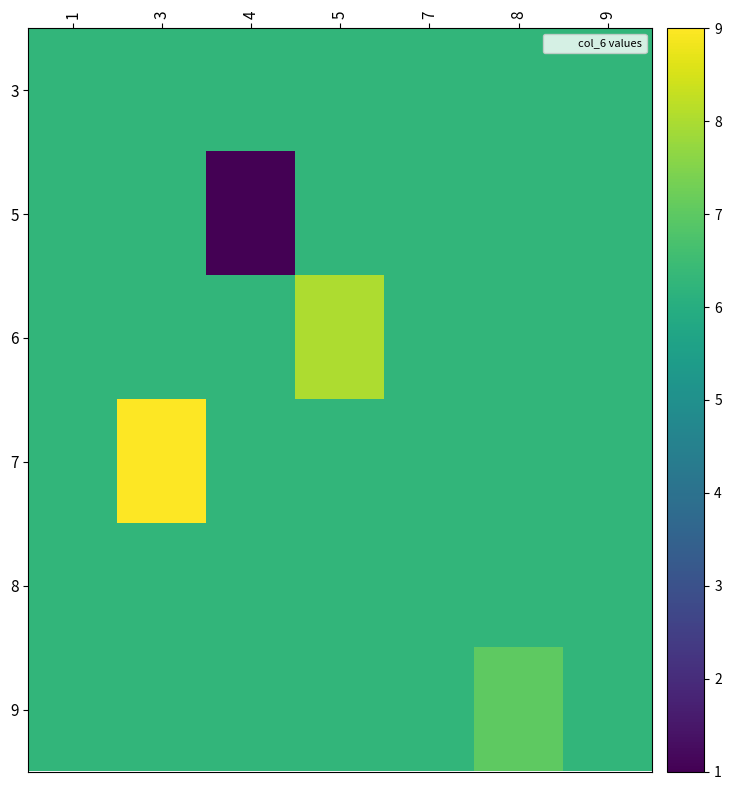

How many series are shown in this chart?

6